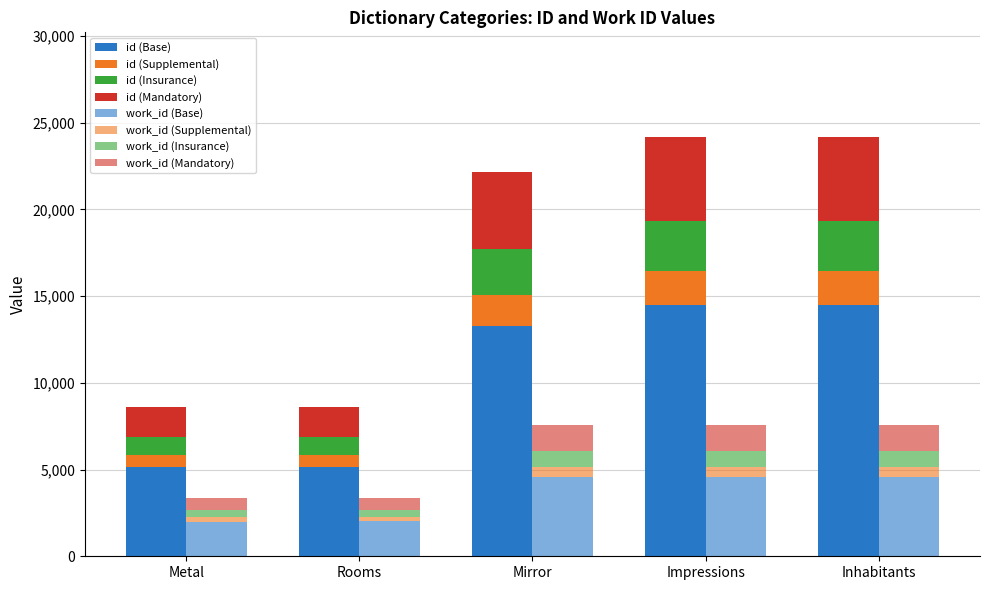

Between Inhabitants and Rooms, which is larger?

Inhabitants